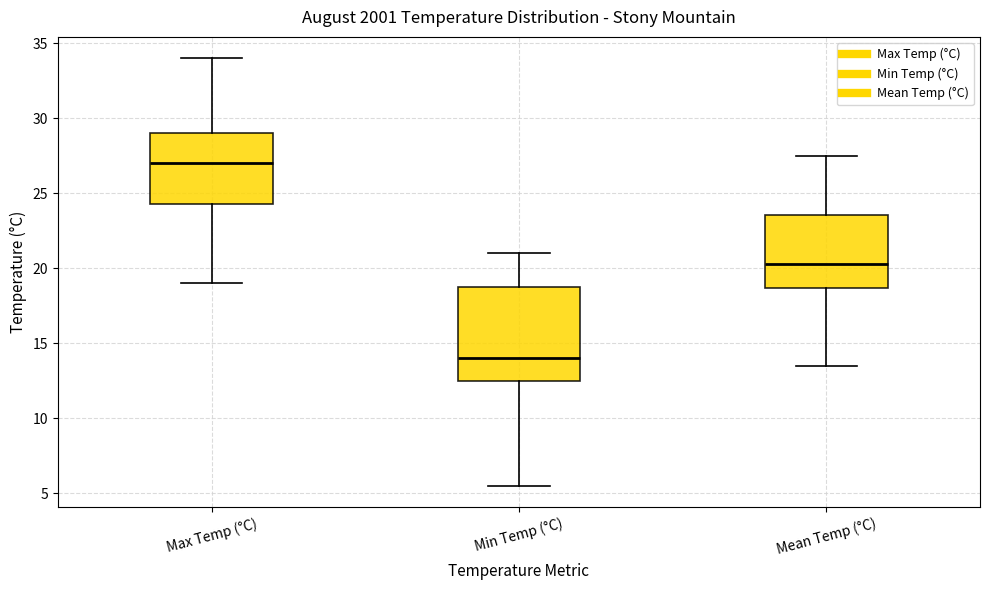

Reading left to right, read every box against the y-axis: the position of its median line, the range the box covers, and the ends of its whiskers. The values are not printed on the chart, so give them approximately, as read against the axis.

Max Temp (°C): median 27.0, box 24.5 to 29.0, whiskers 19.0 to 34.0
Min Temp (°C): median 14.0, box 12.5 to 19.0, whiskers 5.5 to 21.0
Mean Temp (°C): median 20.5, box 18.5 to 23.5, whiskers 13.5 to 27.5